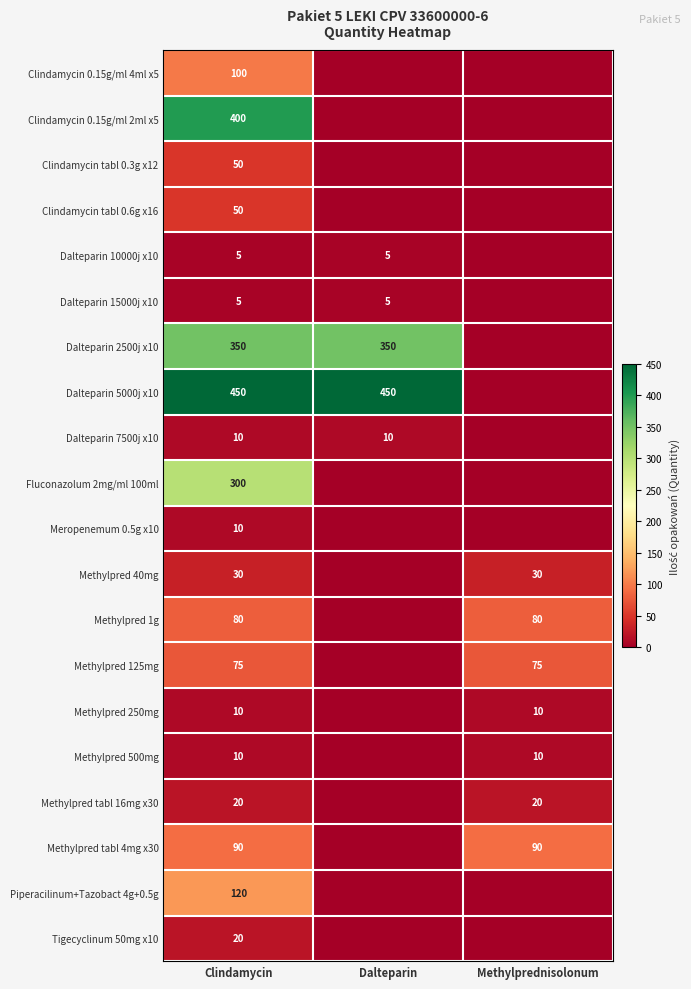

What is the difference between the highest and lowest values at Clindamycin?

445